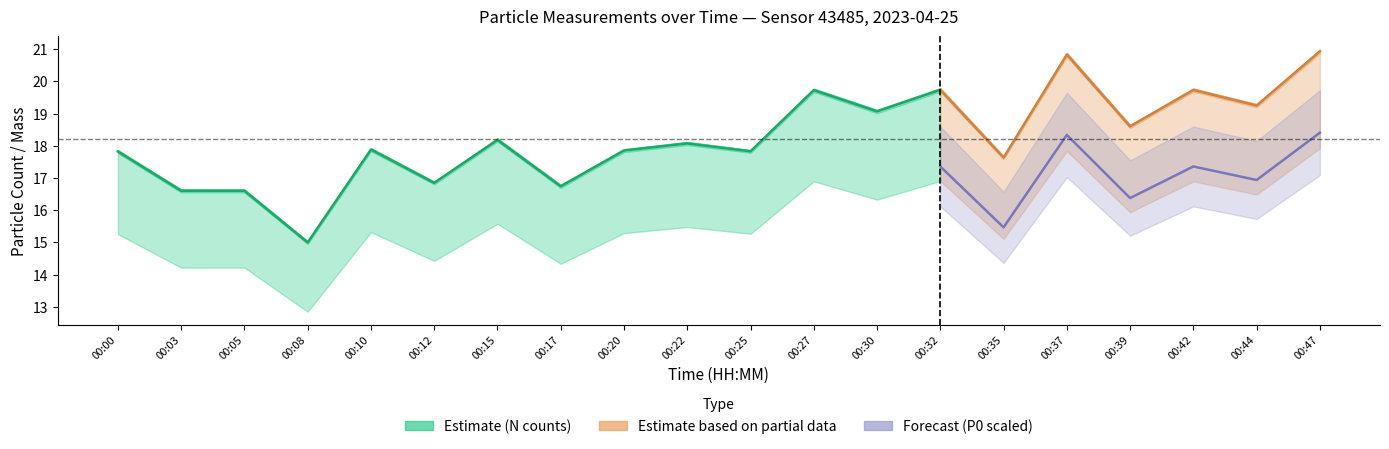

At which label does P0 first exceed 2?

00:00